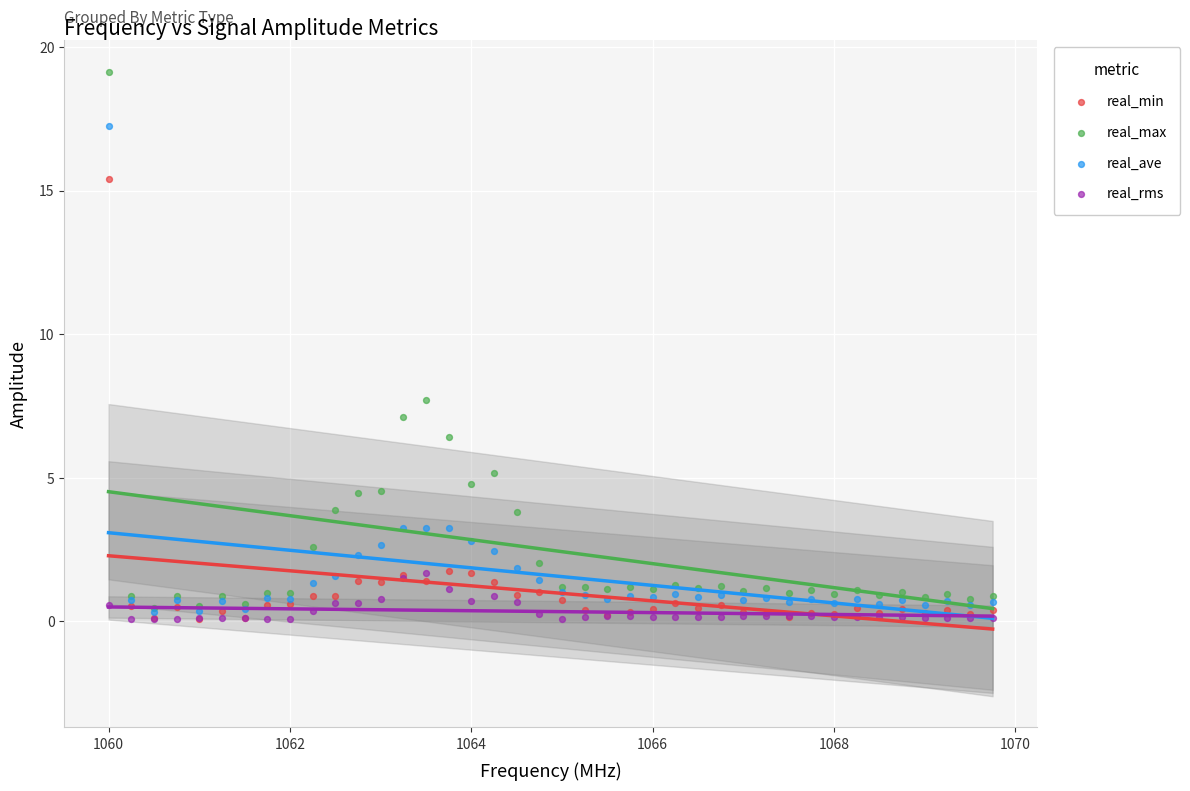

Which series contains the highest Y value?

real_max